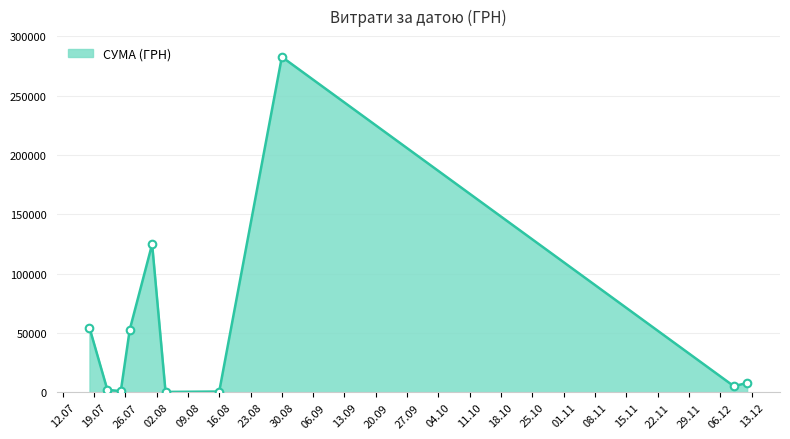

What is the greatest value displayed?

282495.1